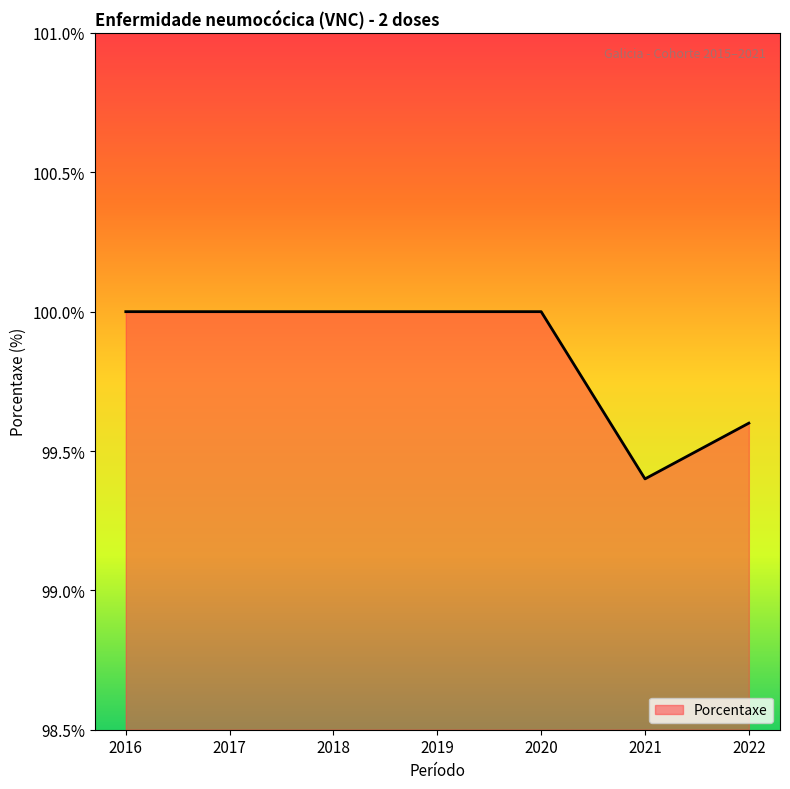

Where is the data nearest to the value 99?

2021